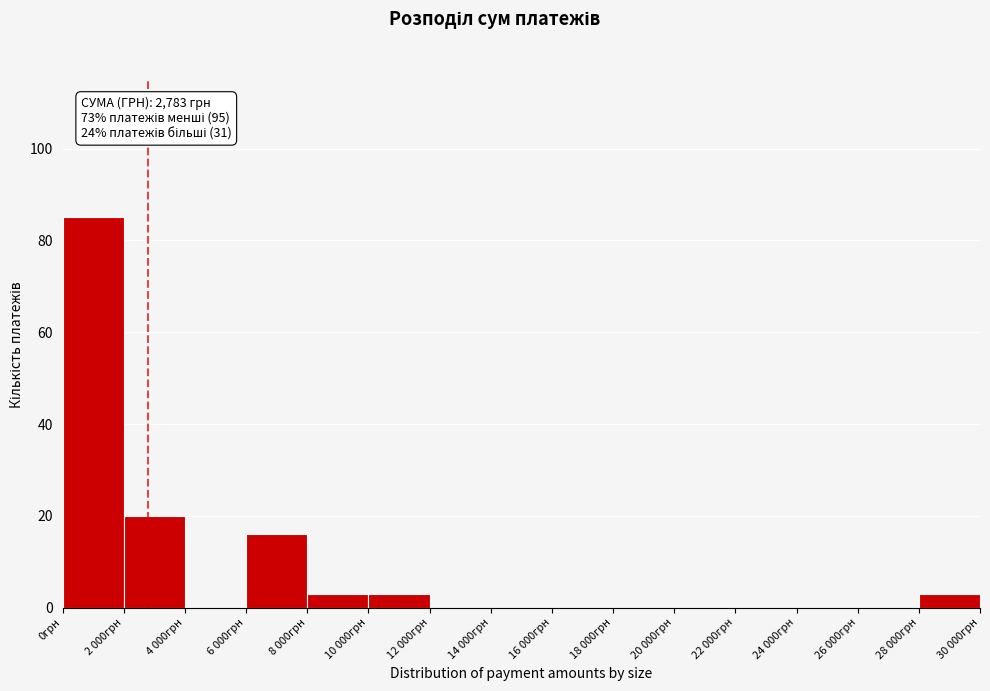

Reading right to left, transcribe all the data shown in this chart.

28 000грн=3	26 000грн=0	24 000грн=0	22 000грн=0	20 000грн=0	18 000грн=0	16 000грн=0	14 000грн=0	12 000грн=0	10 000грн=3	8 000грн=3	6 000грн=16	4 000грн=0	2 000грн=20	0грн=85